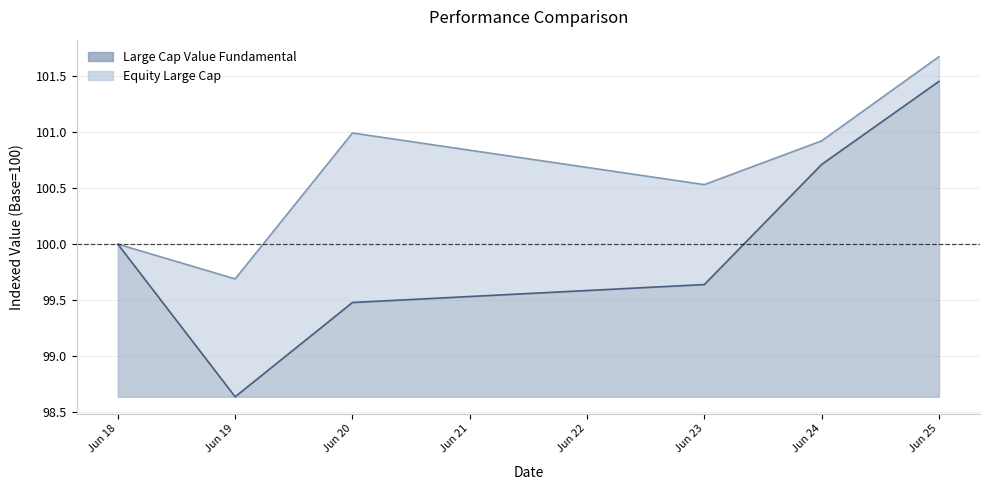

At which category does the chart reach its minimum across all series?

Jun 19